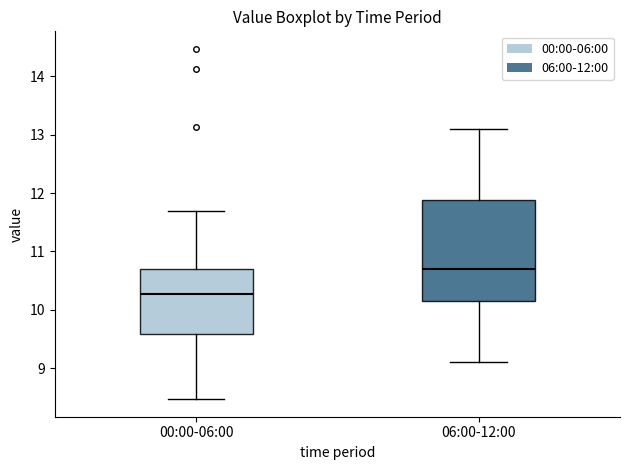

Which box is the tallest, from its lower edge to its upper edge?

06:00-12:00